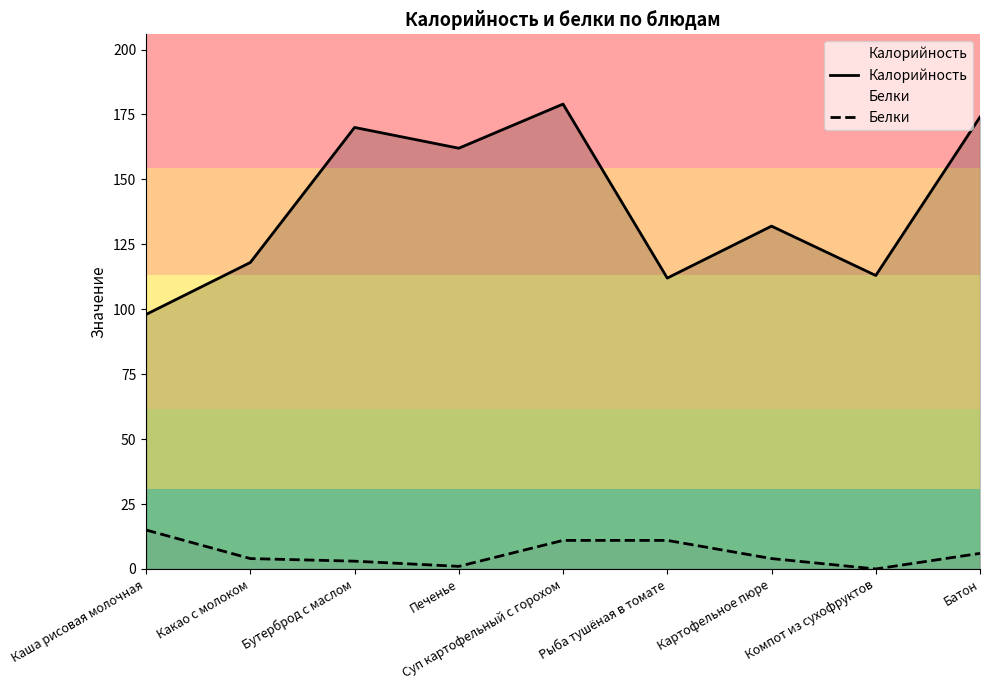

What is the label of the 3rd point from the right?

Картофельное пюре